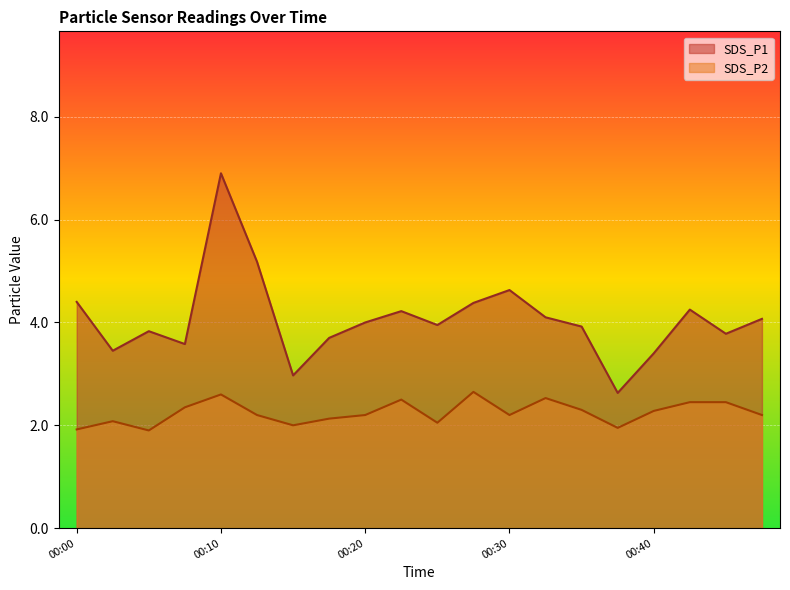

How many interior local valleys does the SDS_P2 series have?

5